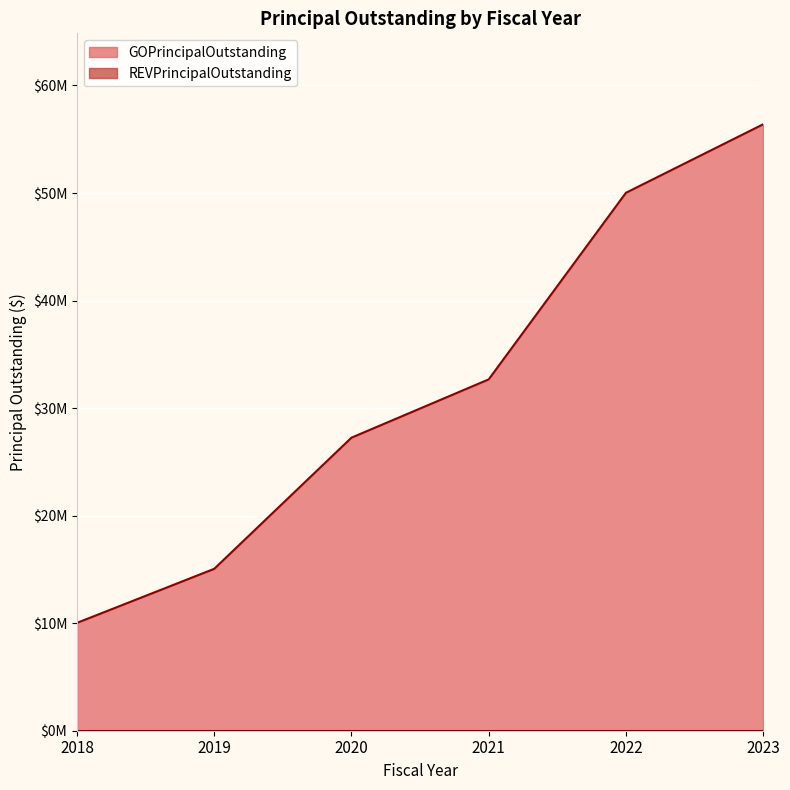

What is the ratio of the value at 2022 to the value at 2023?

0.9